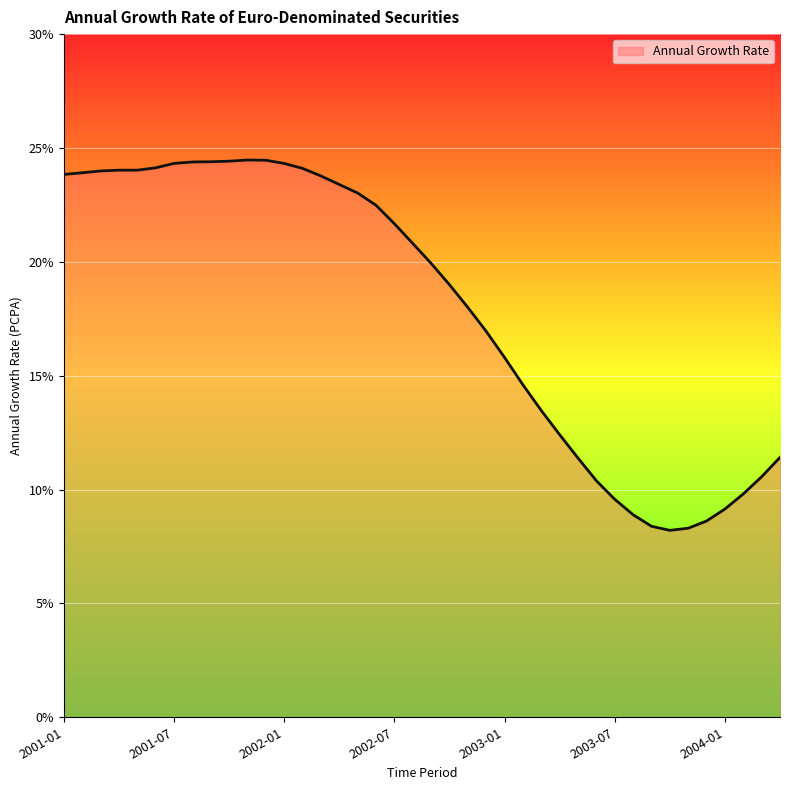

What is the difference between the maximum and minimum values?

16.3